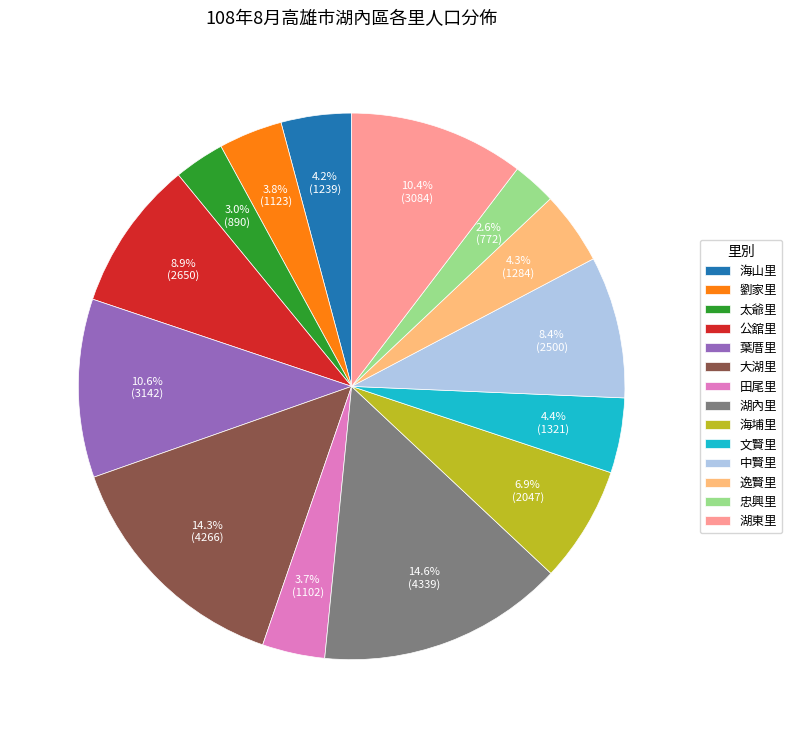

What percentage is NOT represented by 海埔里?

93.1%